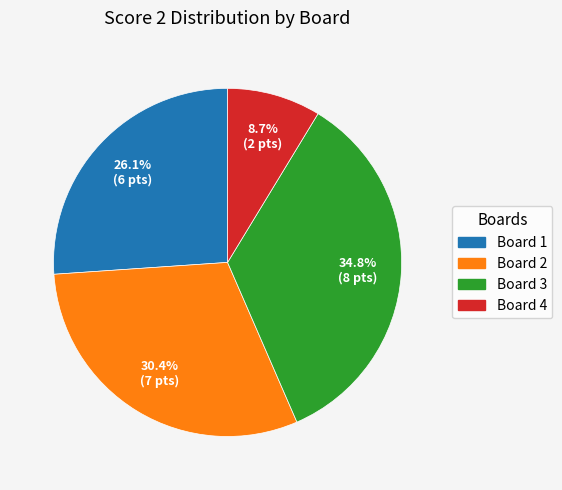

How many slices are in this pie chart?

4